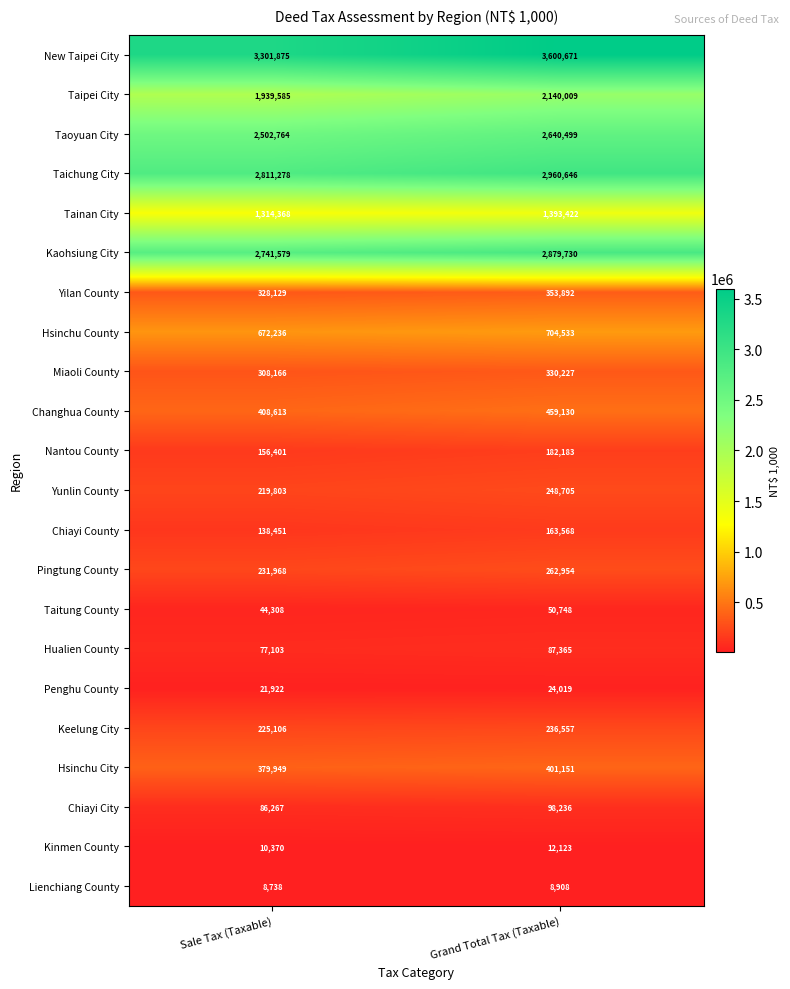

At which category is the sum across all series the highest?

Grand Total Tax (Taxable)